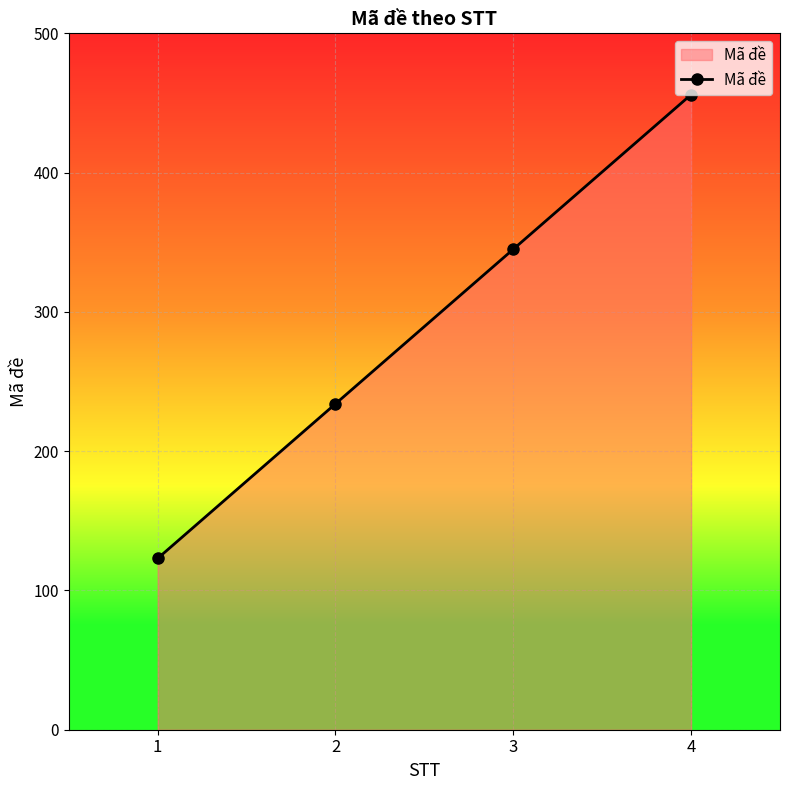

What is the value of the 2nd point from the left?

234